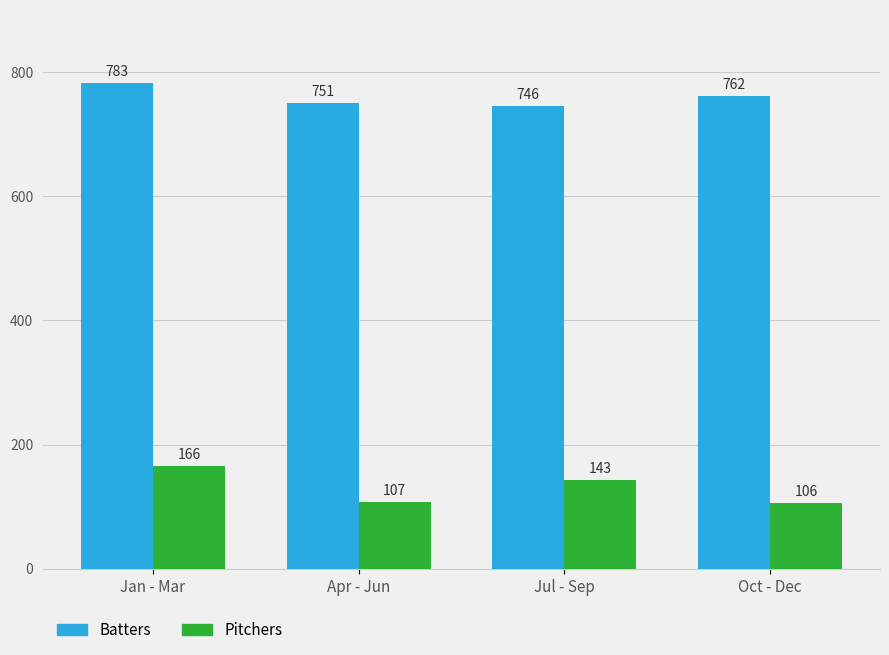

Count the number of data series in this chart.

2